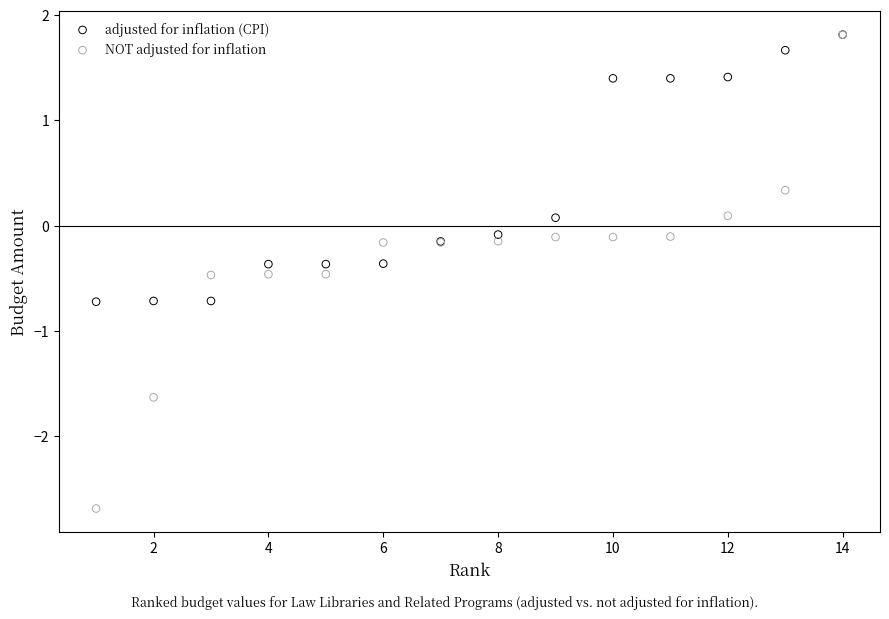

Which series has the widest spread of Y values?

NOT adjusted for inflation